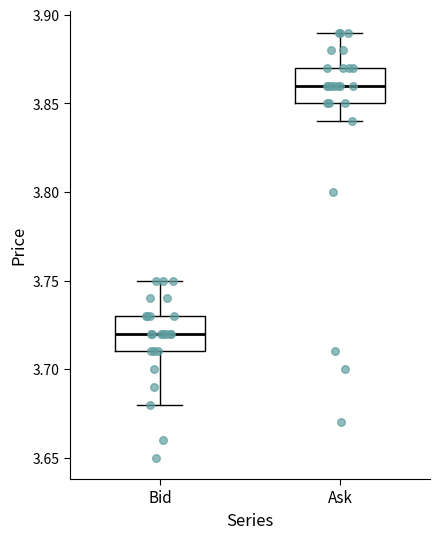

Which box has the lowest median line?

Bid